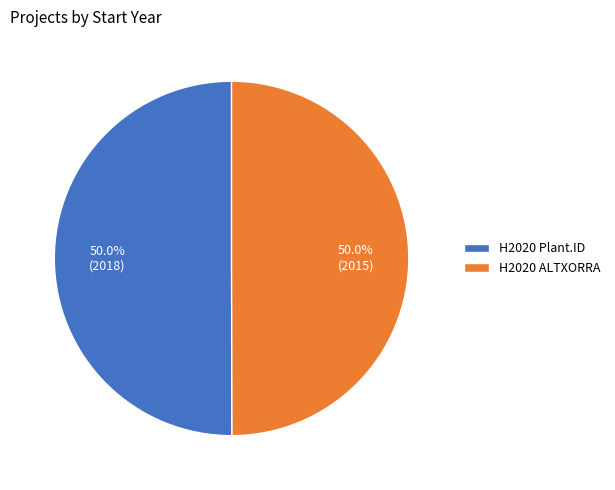

To the nearest percent, what percentage of the pie is H2020 Plant.ID?

50%